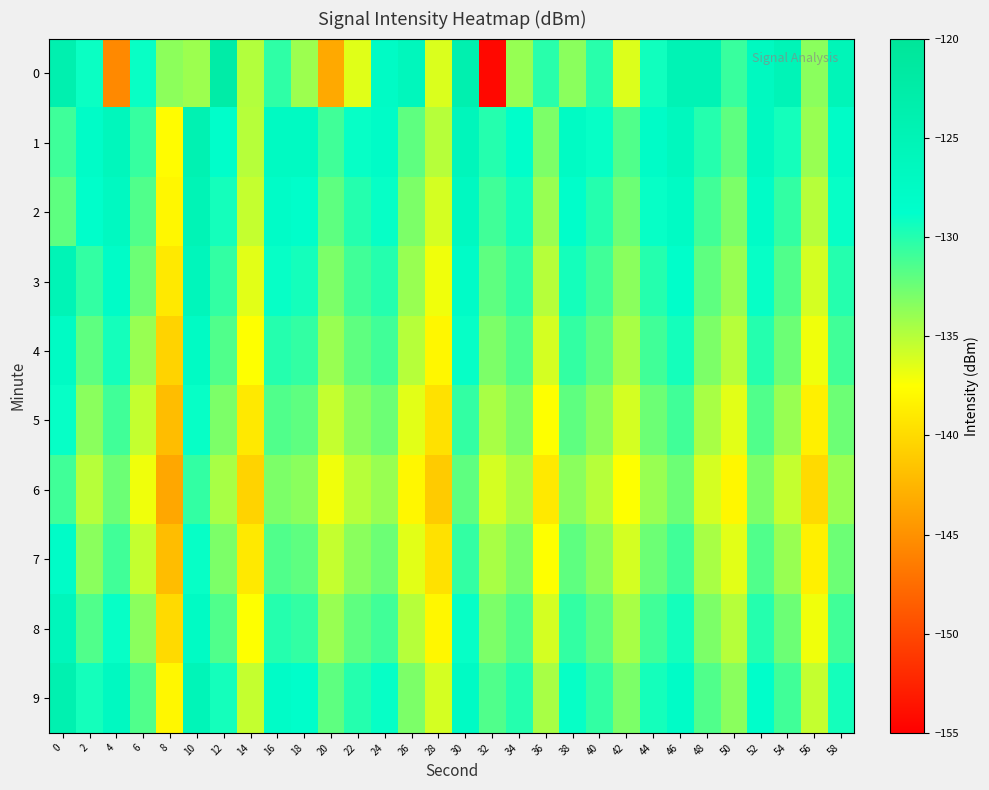

What is the smallest value displayed?

-154.3